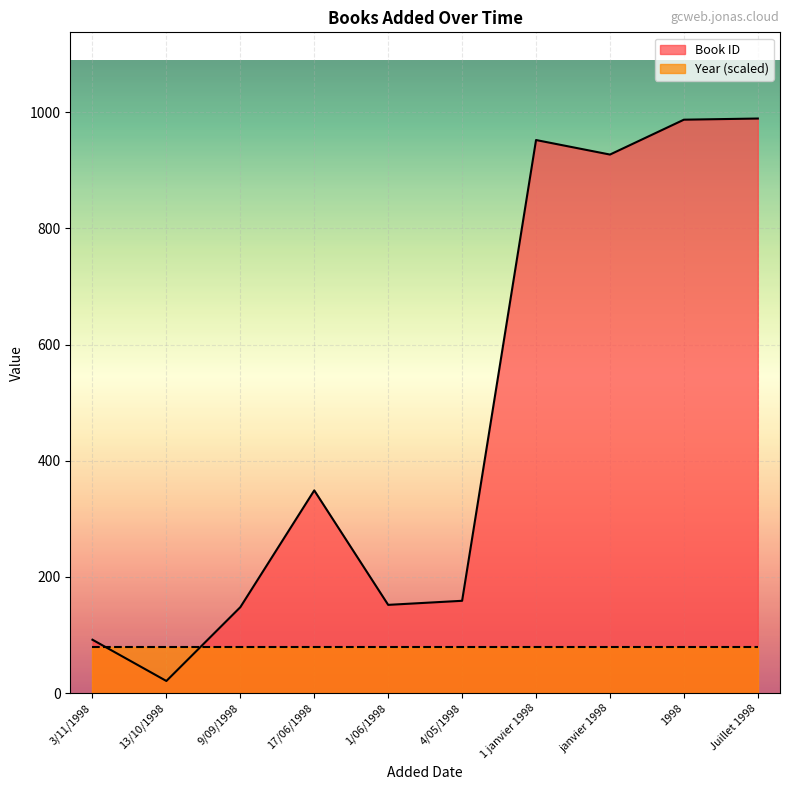

The chart shows a value of 56 at 3/11/1998. True or false?

False